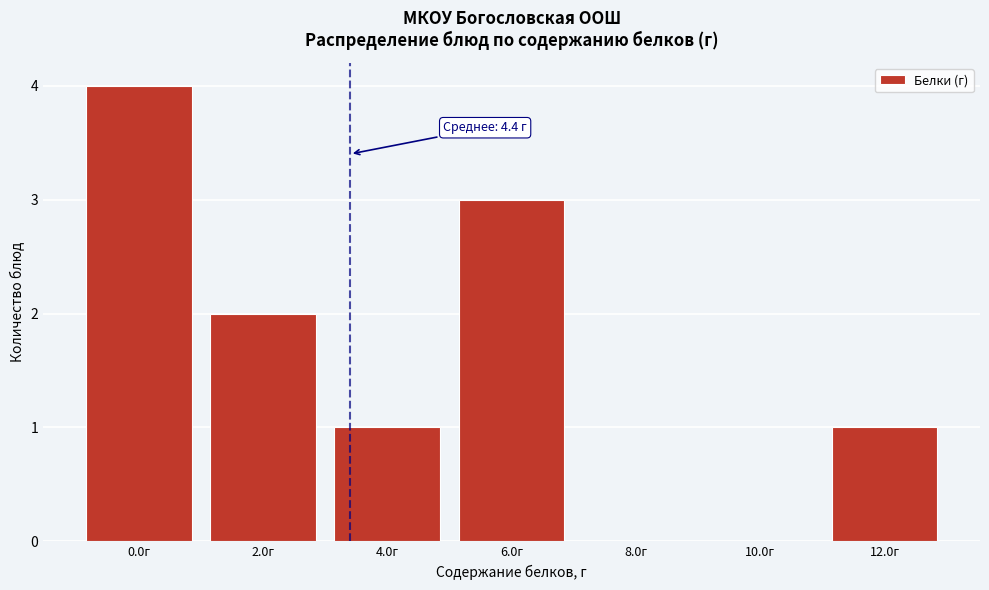

Reading right to left, list all the values displayed in this chart.

12.0г=1	10.0г=0	8.0г=0	6.0г=3	4.0г=1	2.0г=2	0.0г=4